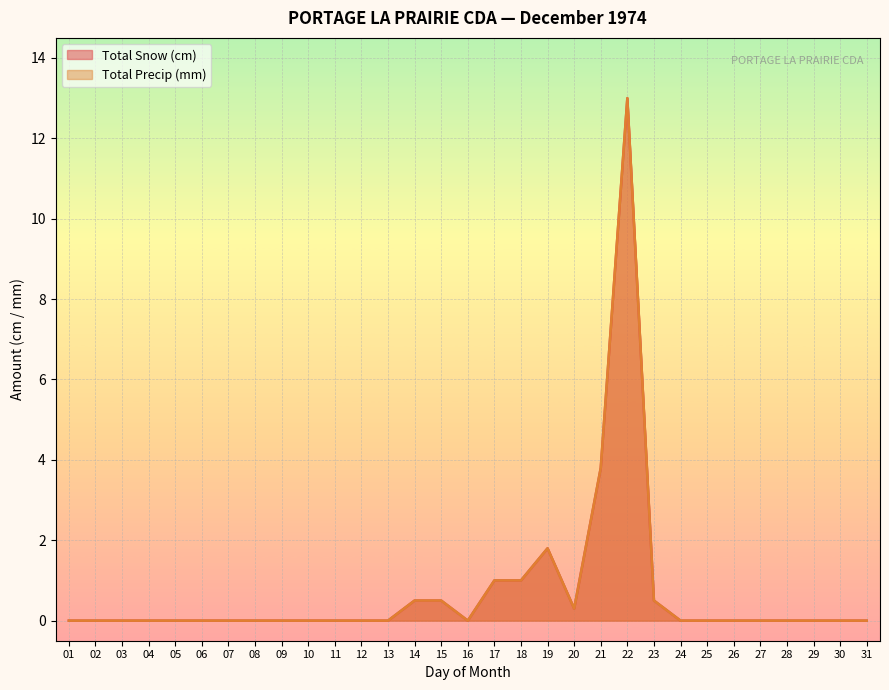

True or false: Total Precip (mm) and Total Snow (cm) intersect in this chart.

False